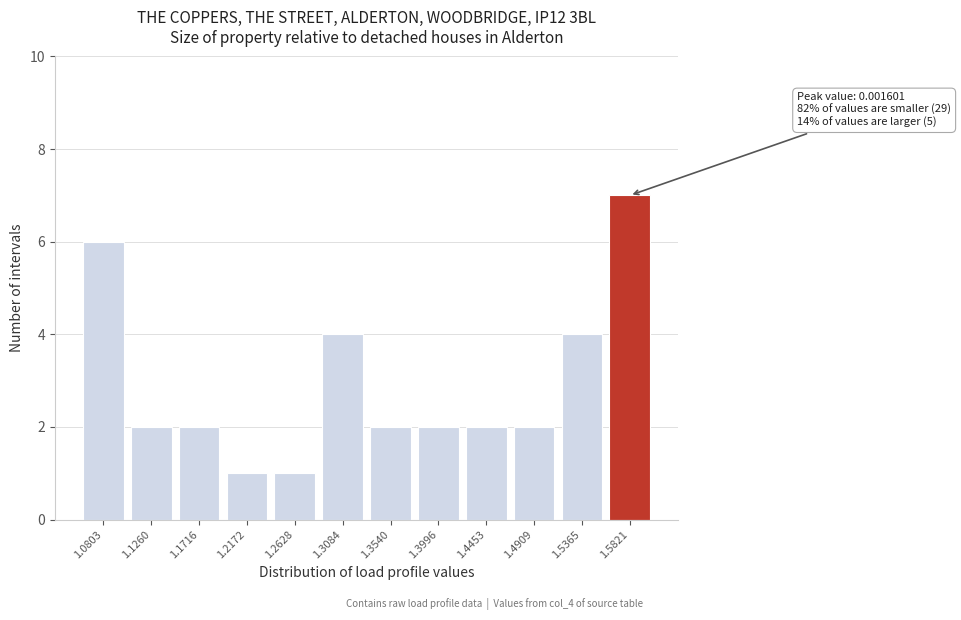

Reading right to left, what are all the values shown in this chart?

1.5821=7	1.5365=4	1.4909=2	1.4453=2	1.3996=2	1.3540=2	1.3084=4	1.2628=1	1.2172=1	1.1716=2	1.1260=2	1.0803=6